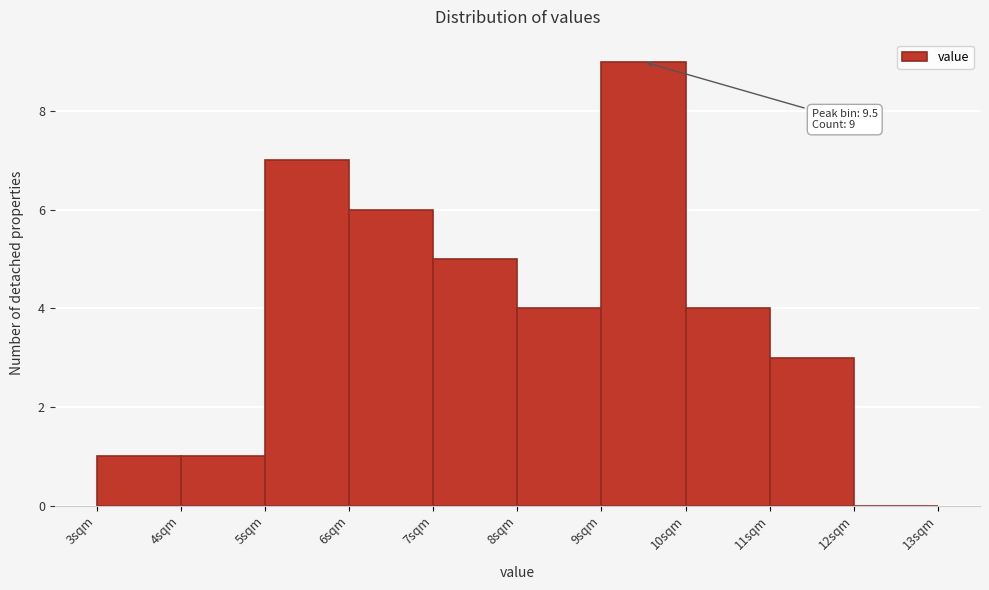

Over which range of the x-axis is the bar tallest?

9 to 10